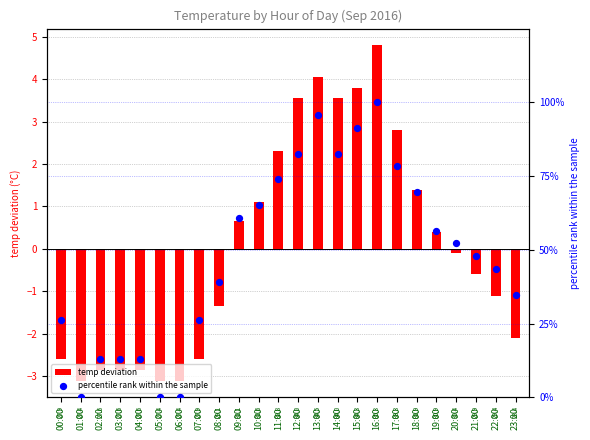

At which category is the sum across all series the highest?

16:00